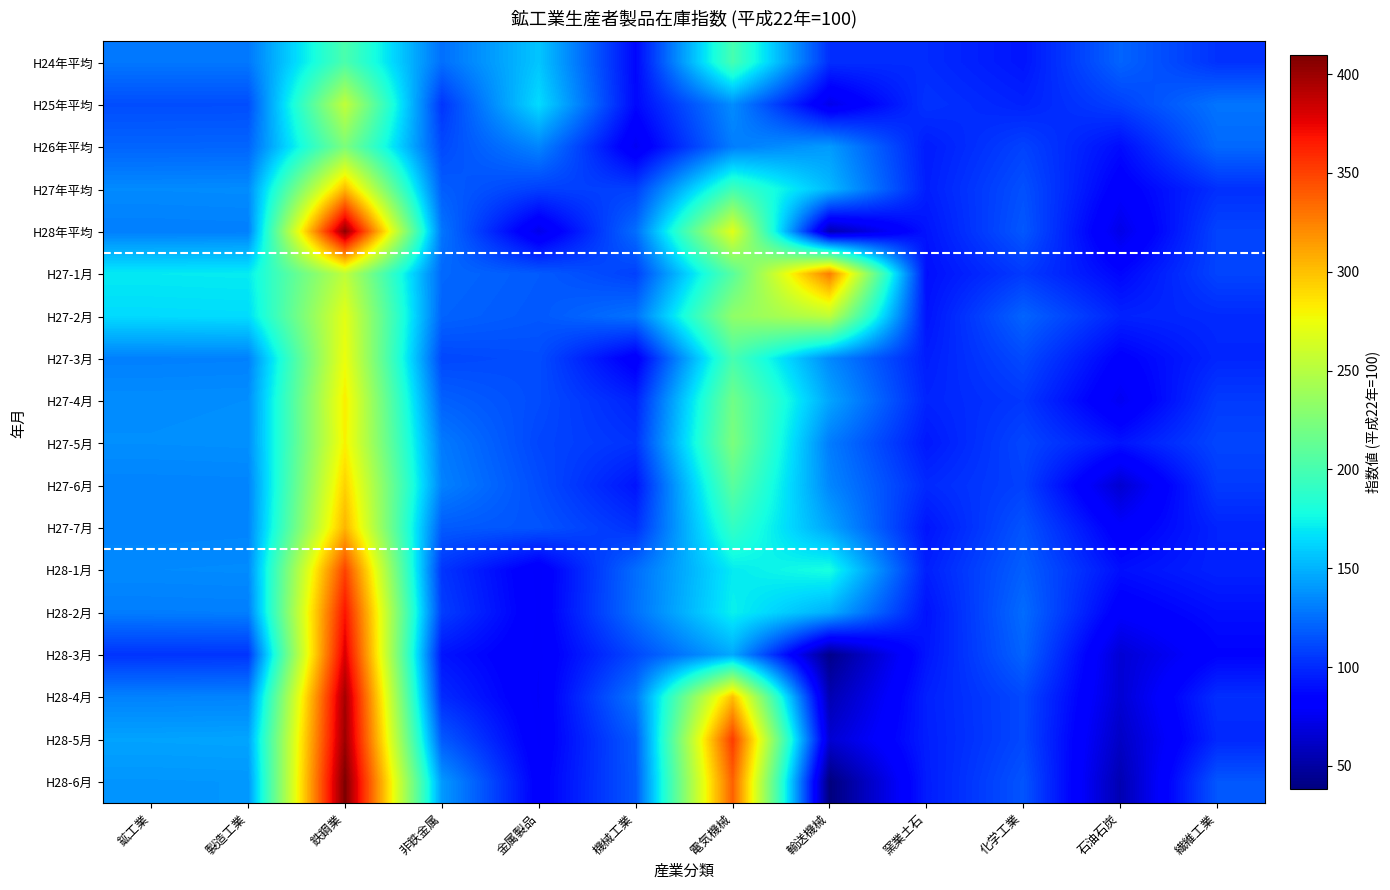

How many distinct data groups are displayed?

18